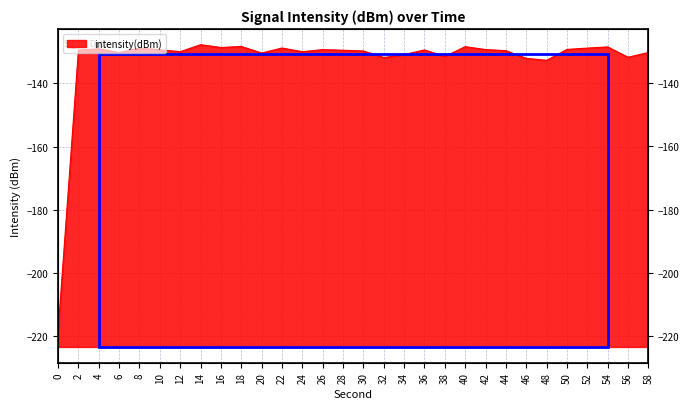

What is the average value?

-132.7